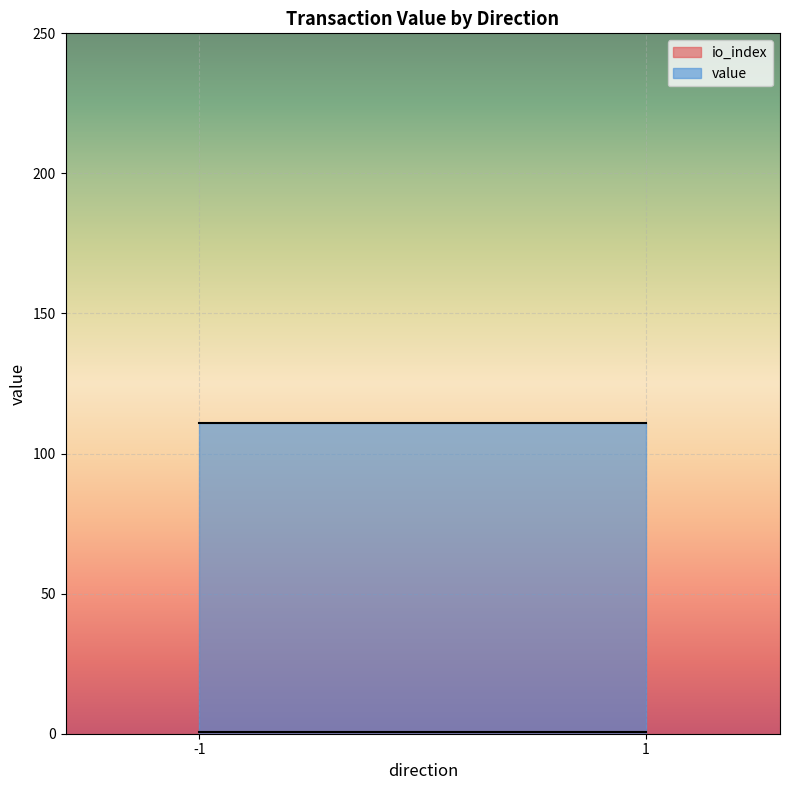

The value of value at 1 is 23.8. True or false?

False